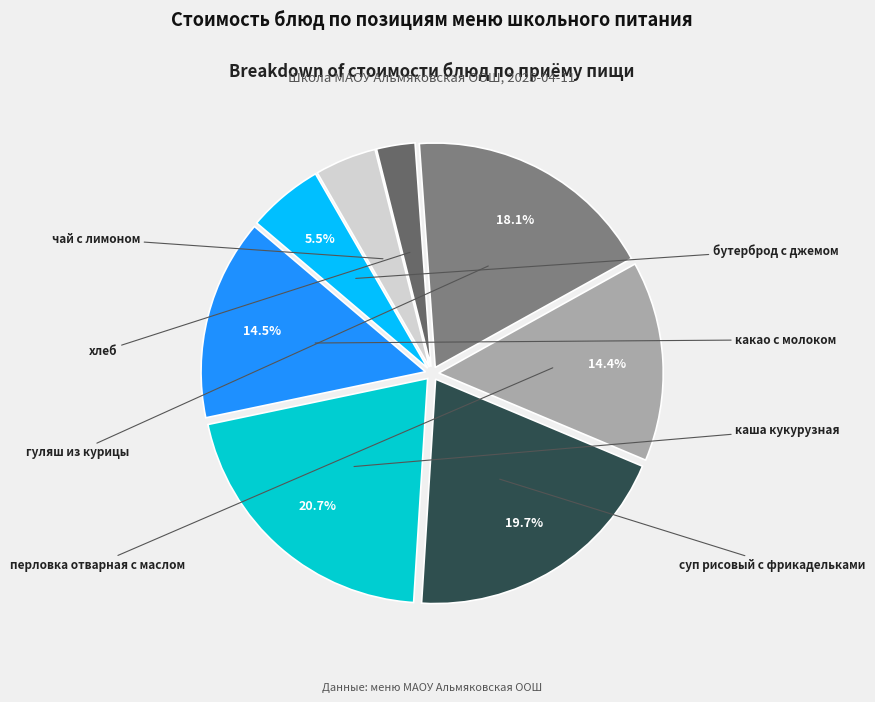

What percentage is the какао с молоком slice, to the nearest percent?

14%